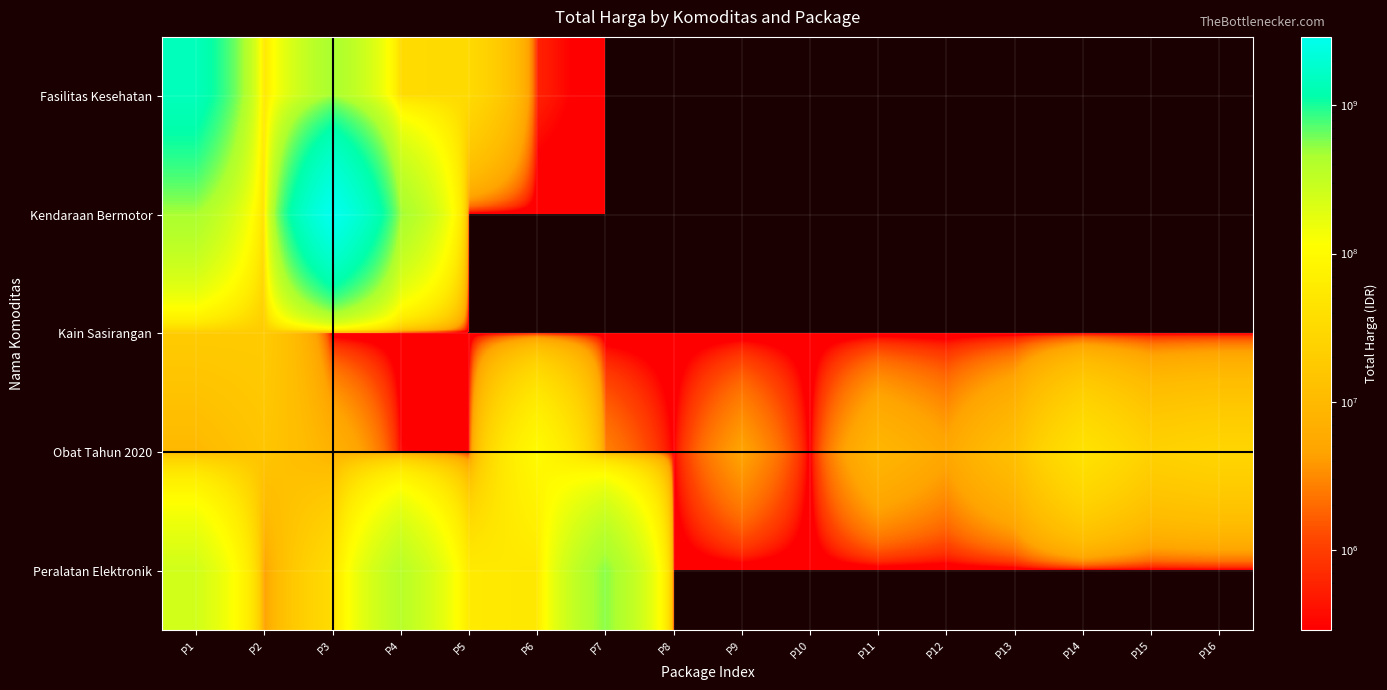

At which category is the sum across all series the highest?

P3